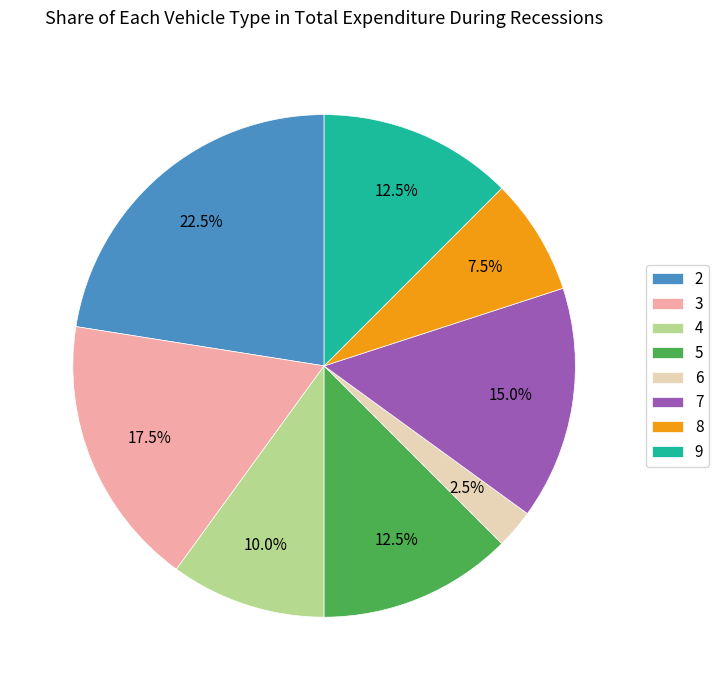

Between 2 and 4, which is larger?

2